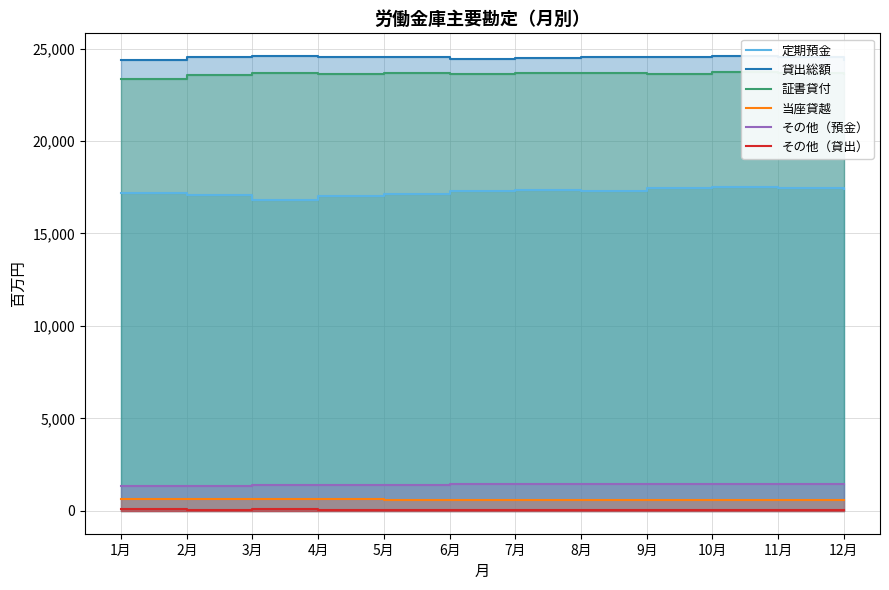

The その他（預金） series shows 1345 at 2月. True or false?

True